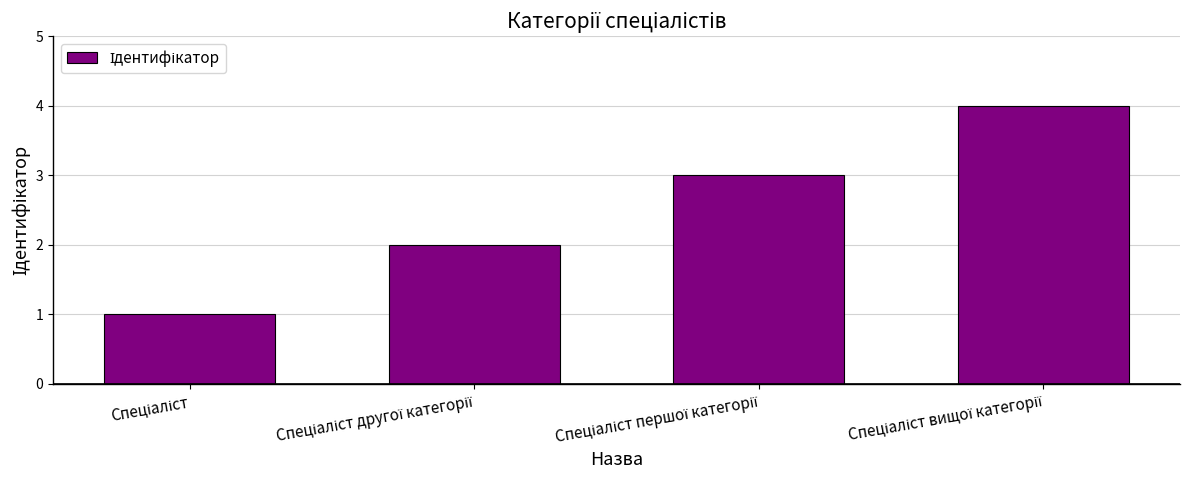

What is the difference between the maximum and minimum values?

3